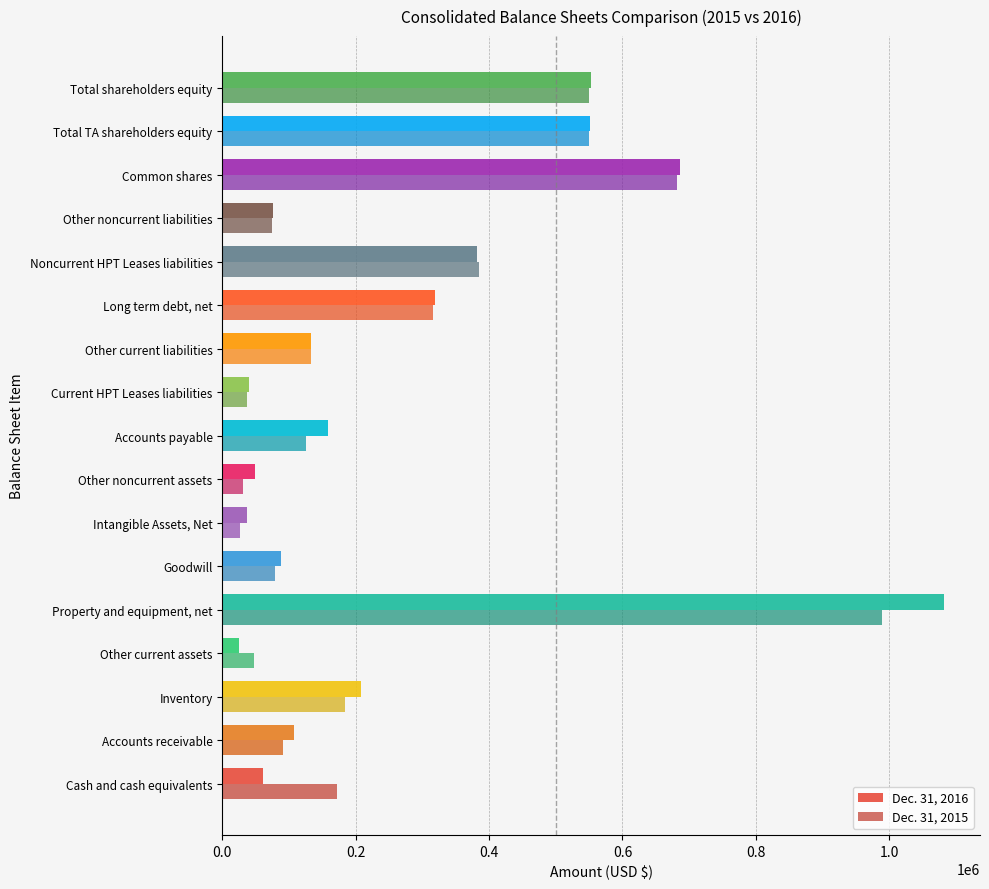

Rank the series at Common shares from highest to lowest value.

Dec. 31, 2016, Dec. 31, 2015